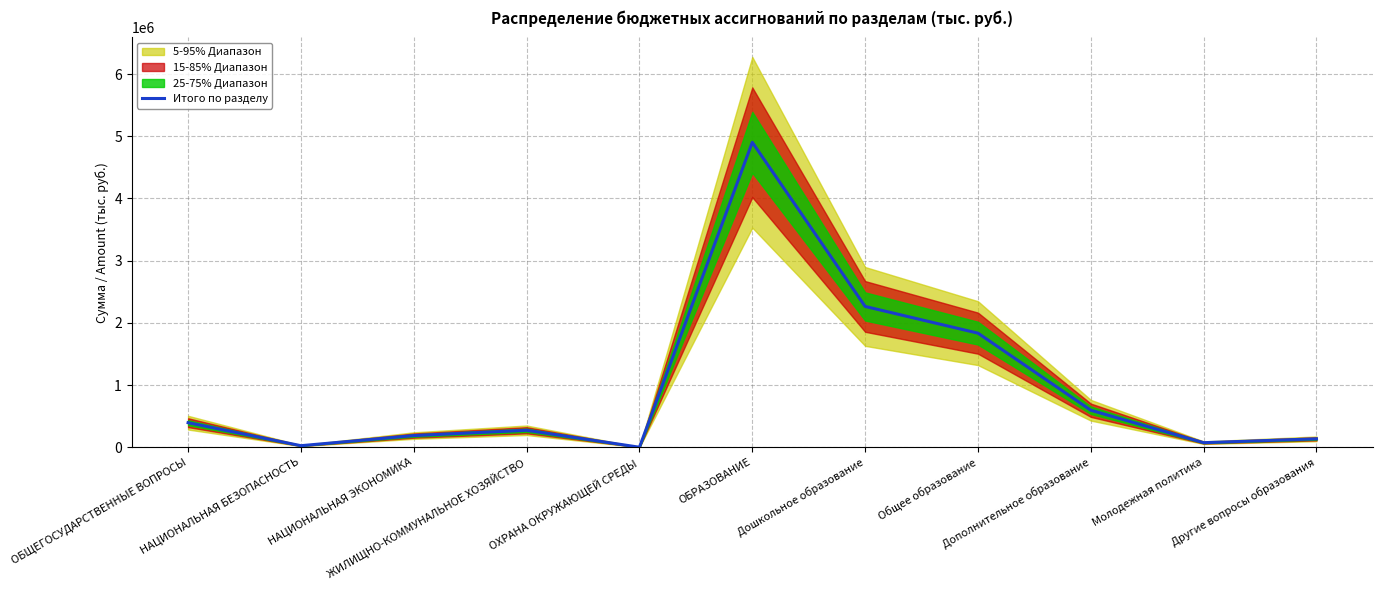

At which category does the data reach its first local peak?

ЖИЛИЩНО-КОММУНАЛЬНОЕ ХОЗЯЙСТВО